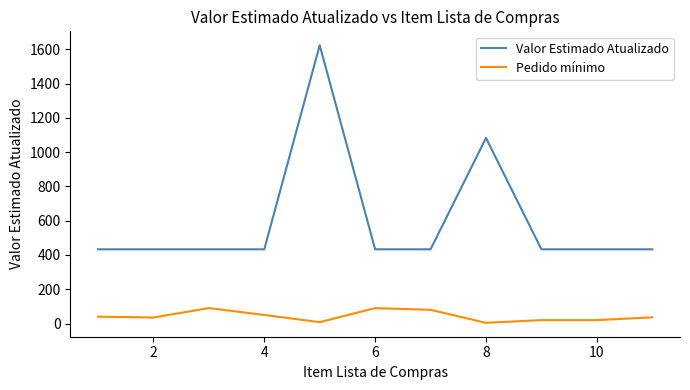

True or false: Valor Estimado Atualizado and Pedido mínimo cross at least once.

False